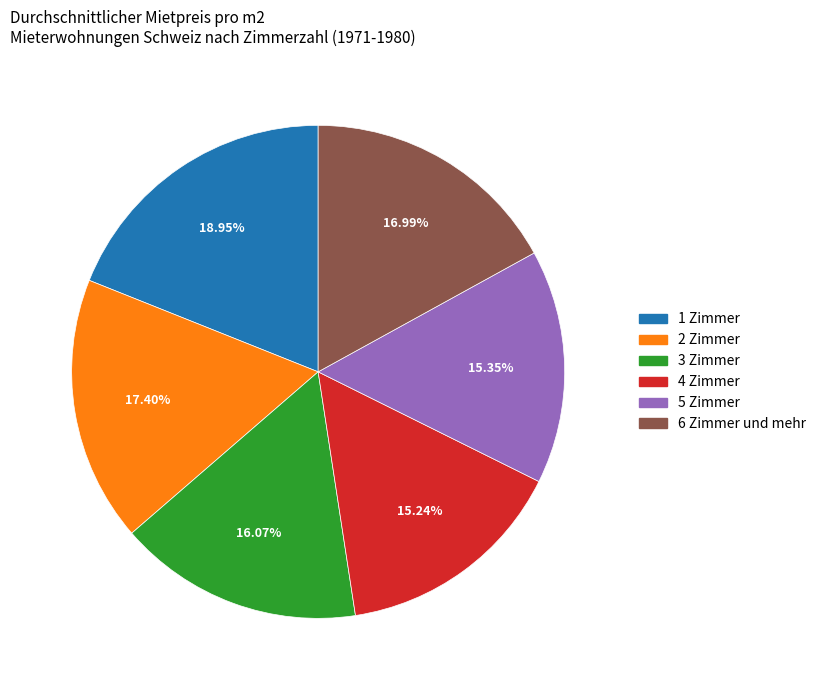

To the nearest percent, what is the difference between the largest and smallest slice percentages?

4%